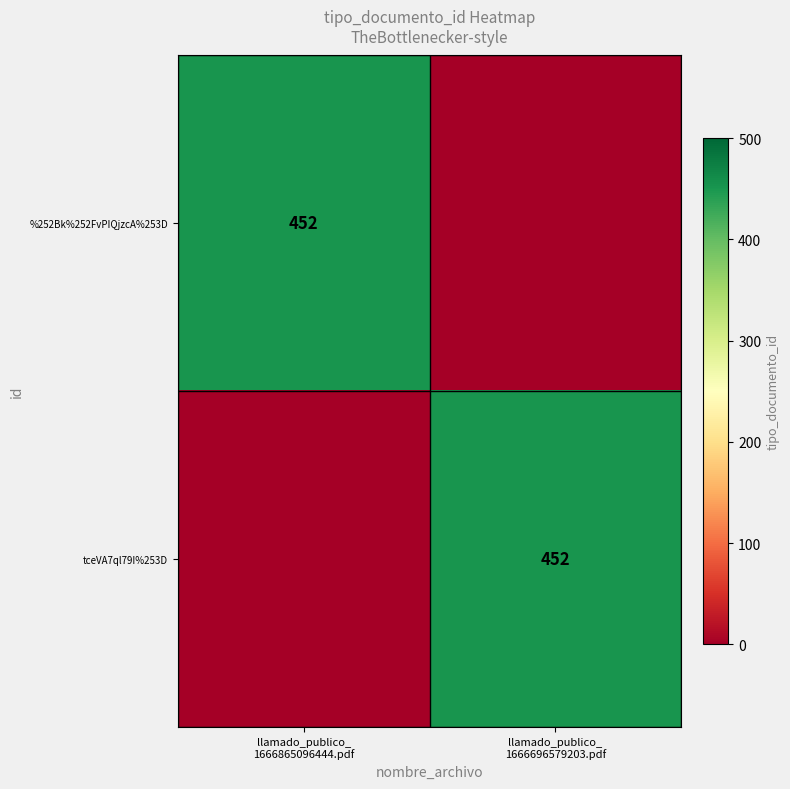

Rank the categories by tceVA7ql79I%253D value from lowest to highest.

llamado_publico_ 1666865096444.pdf, llamado_publico_ 1666696579203.pdf